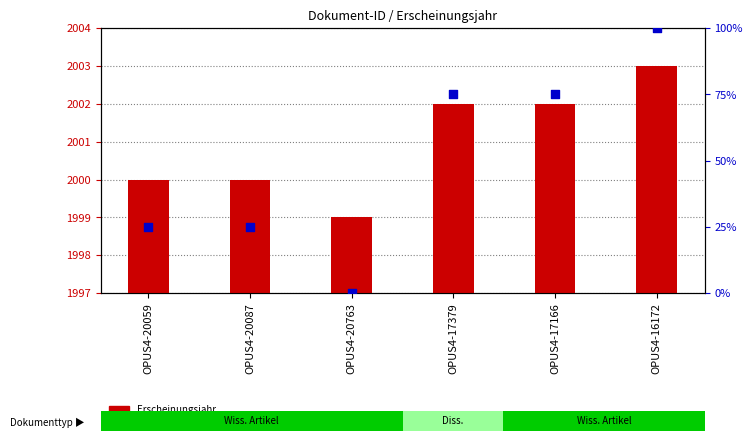

Which series contains the lowest Y value?

percentile rank within the sample